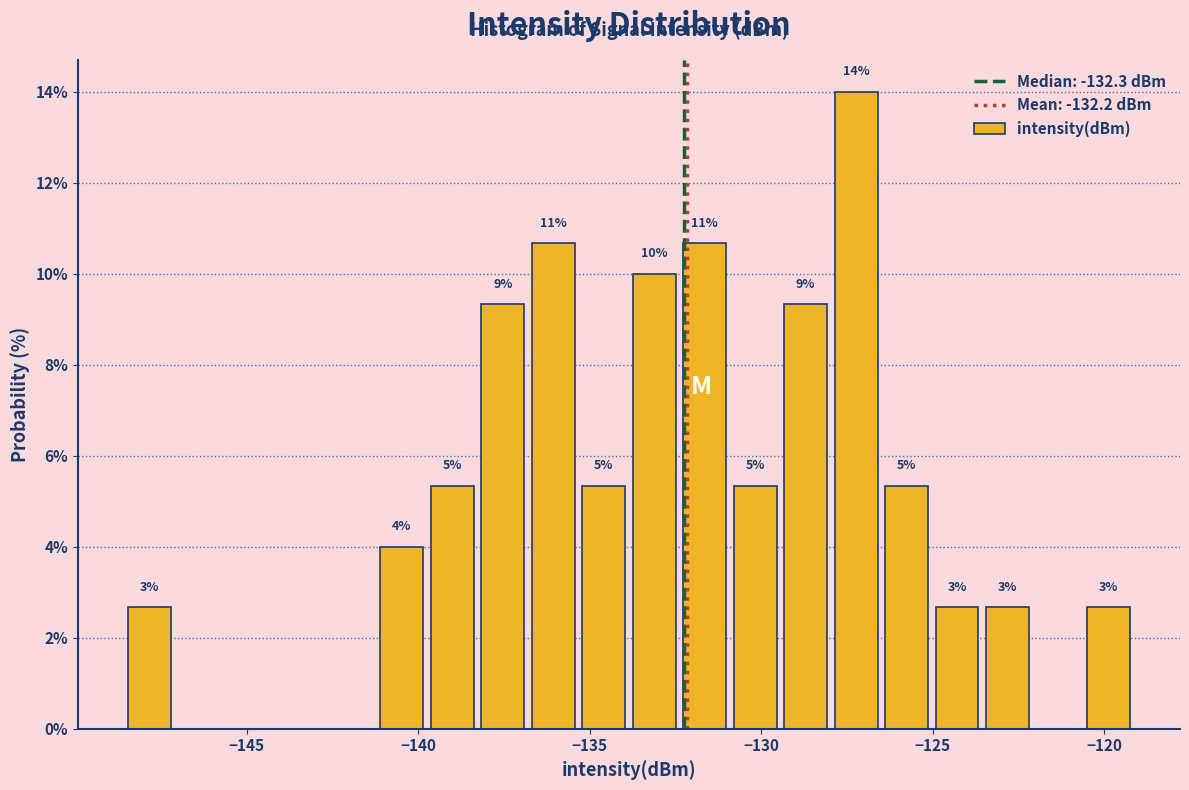

Around what value on the x-axis is the tallest bar? Give the approximate position of its centre, as read against the axis.

-127.0